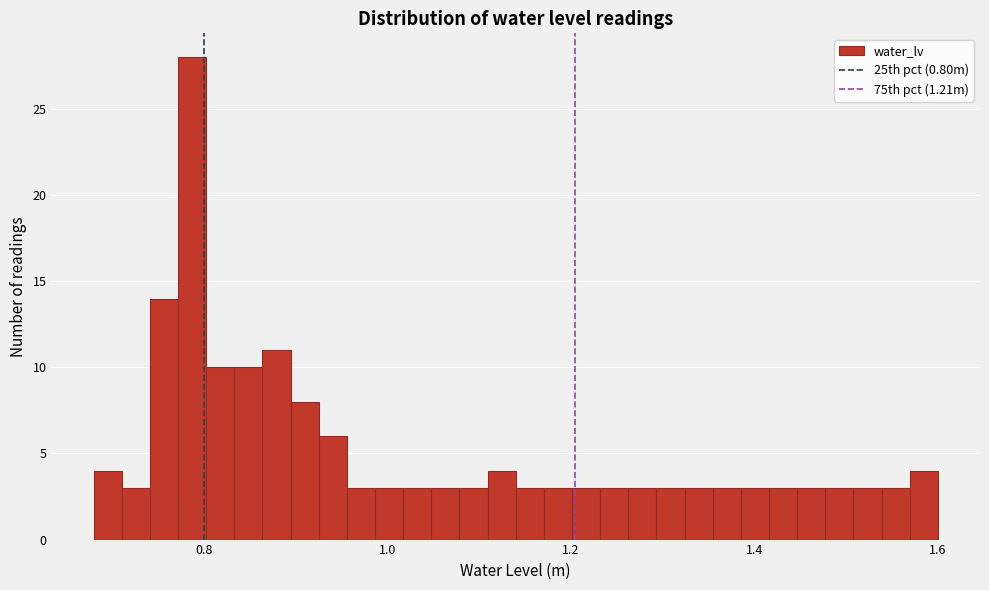

Around what value on the x-axis is the tallest bar? Give the approximate position of its centre, as read against the axis.

0.78